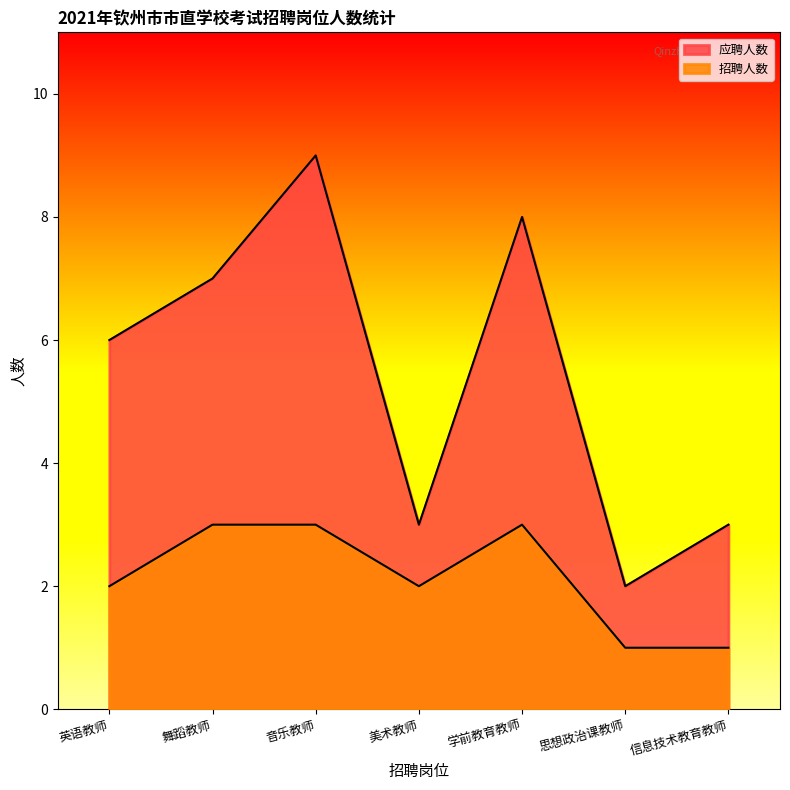

At which label is 招聘人数 closest to 2?

英语教师